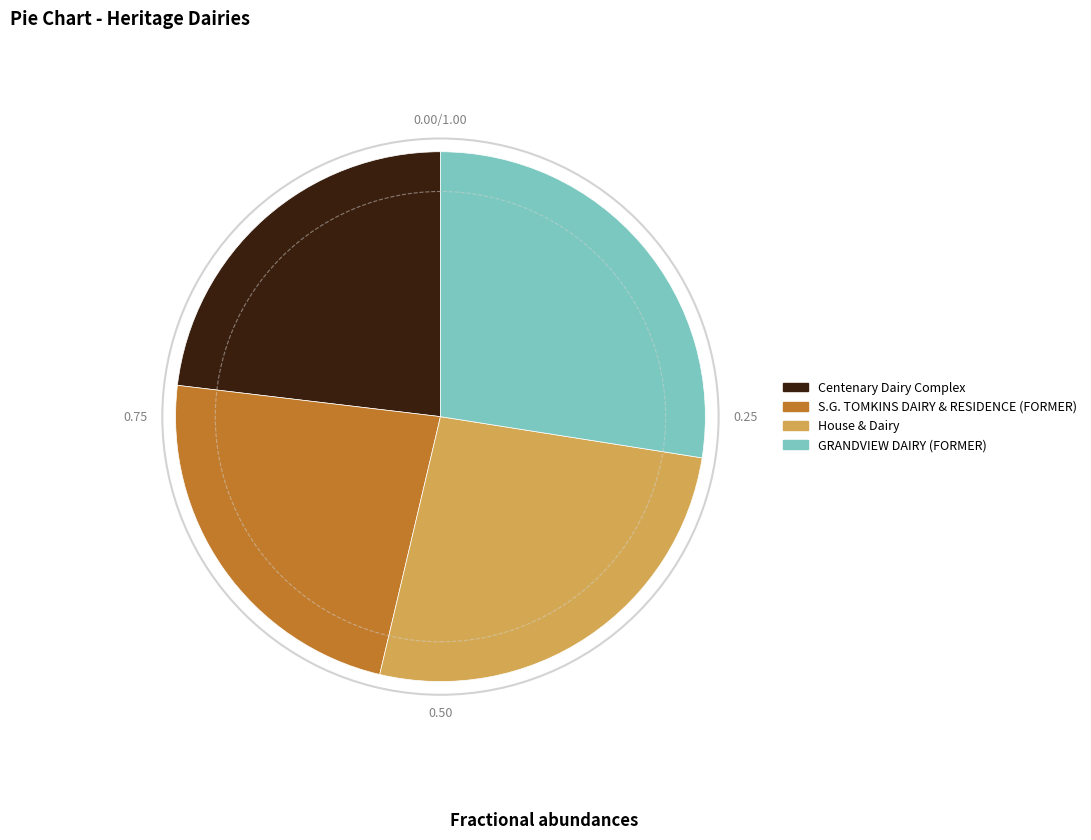

What is the ratio of the value at GRANDVIEW DAIRY (FORMER) to the value at S.G. TOMKINS DAIRY & RESIDENCE (FORMER)?

1.2